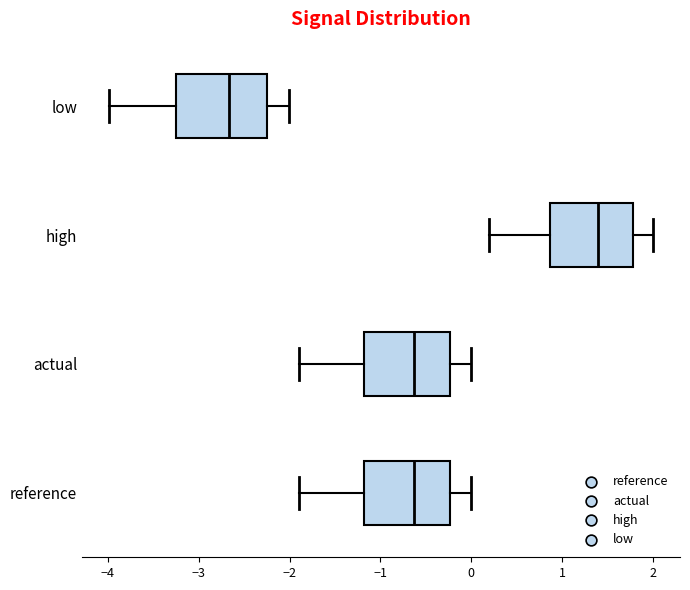

Which box has the furthest to the right median line?

high